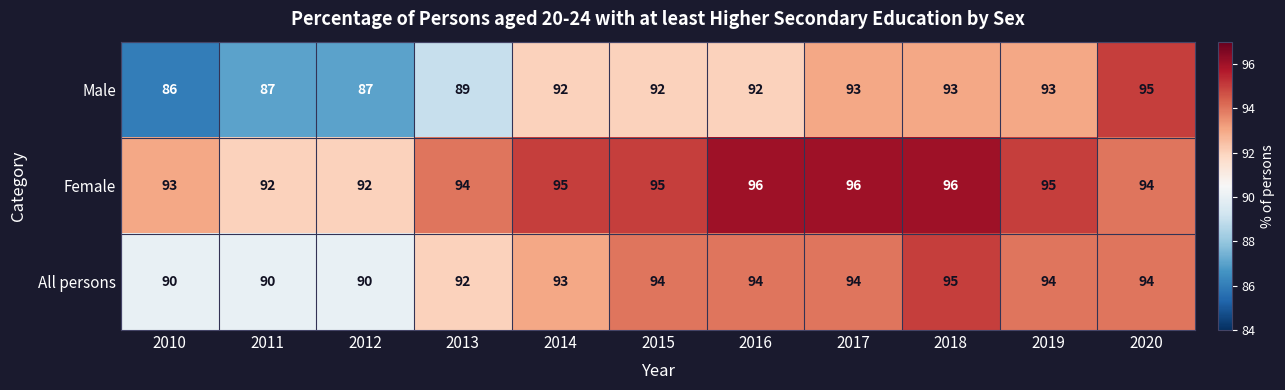

Read the Female value at 2016.

96